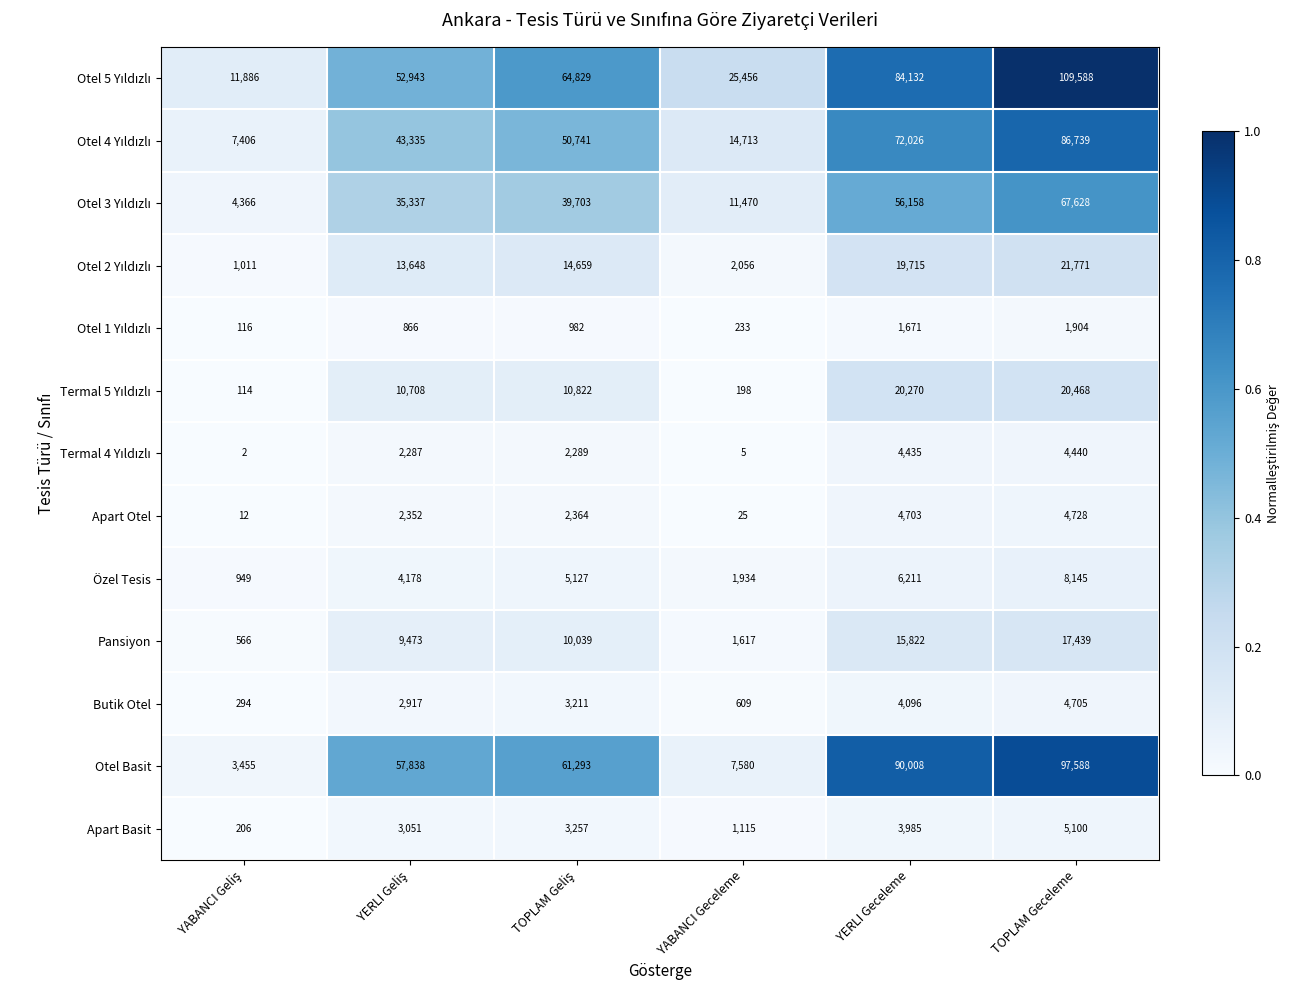

What is the maximum value shown in the chart?

109588